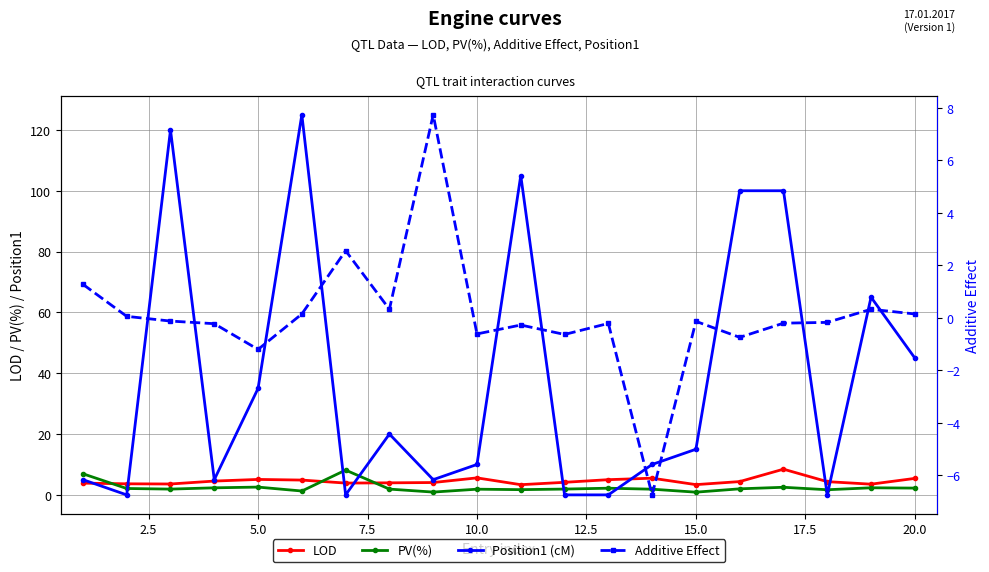

Reading right to left, list all the values displayed in this chart.

LOD: 5.4	3.5	4.3	8.4	4.4	3.4	5.5	5.0	4.1	3.4	5.6	4.1	4.0	3.9	4.9	5.1	4.5	3.6	3.6	3.9
PV(%): 2.2	2.3	1.7	2.5	2.0	0.9	1.9	2.2	1.9	1.7	1.9	0.9	1.9	8.2	1.3	2.6	2.3	1.9	2.1	6.9
Position1 (cM): 45.0	65.0	0.0	100.0	100.0	15.0	10.0	0.0	0.0	105.0	10.0	5.0	20.0	0.0	125.0	35.0	5.0	120.0	0.0	5.0
Additive Effect: 0.1	0.3	-0.2	-0.2	-0.7	-0.1	-6.7	-0.2	-0.6	-0.3	-0.6	7.7	0.3	2.6	0.1	-1.2	-0.2	-0.1	0.1	1.3